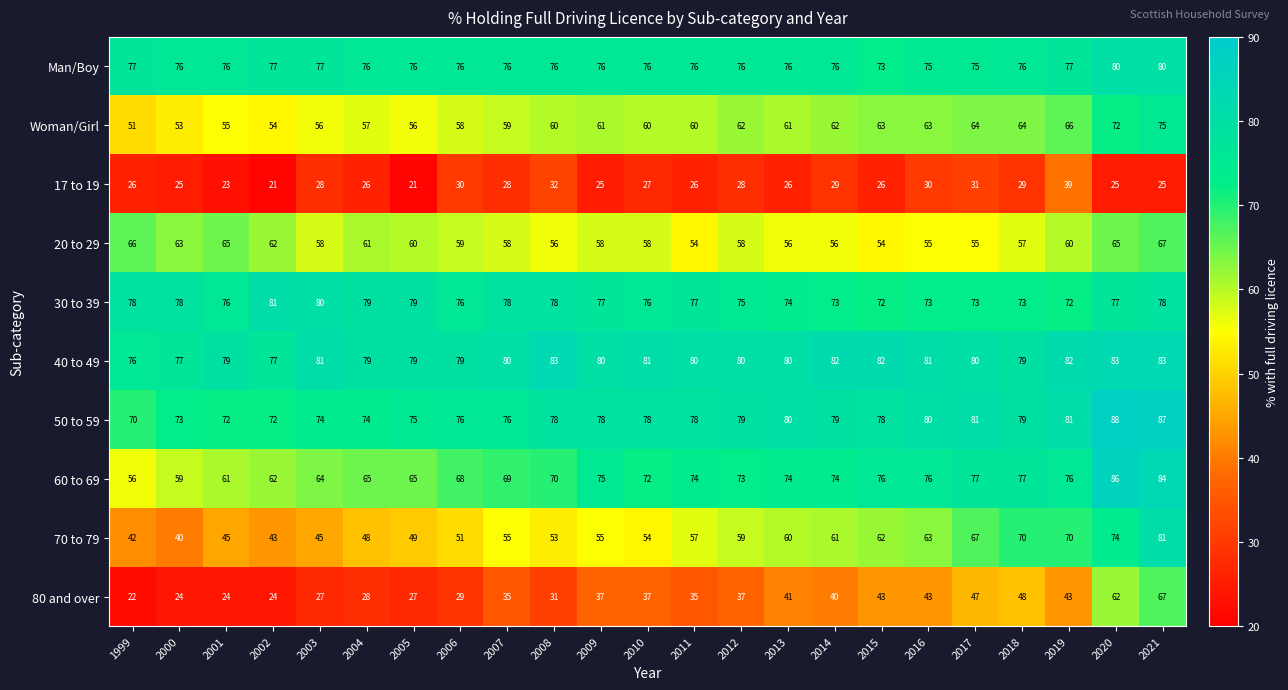

What is the smallest value displayed?

21